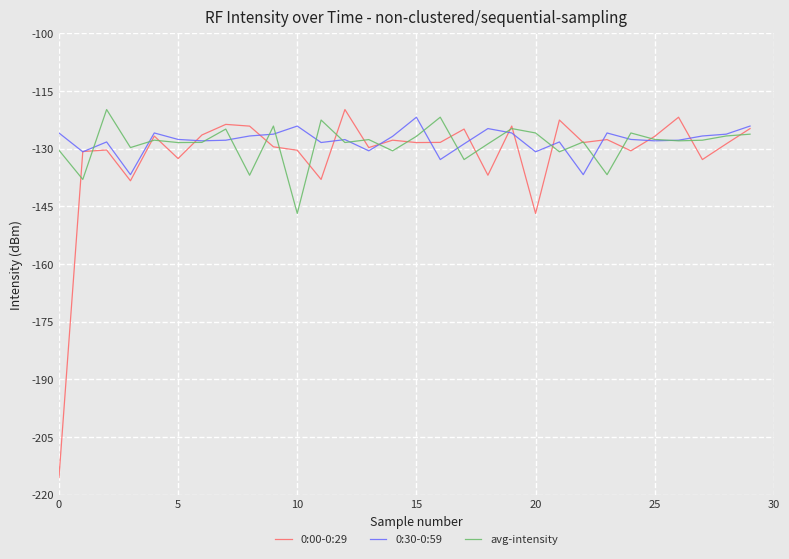

Does the chart display data point markers on the line(s)?

No